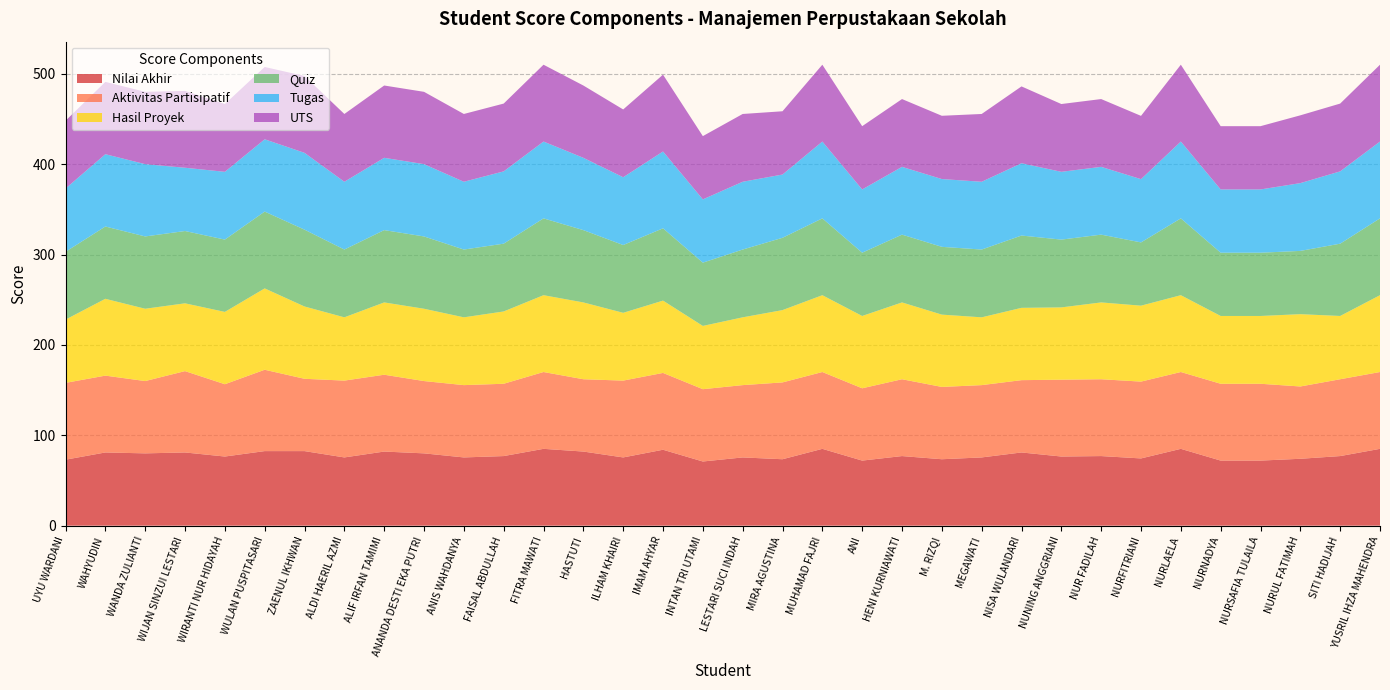

Reading left to right, list all the values displayed in this chart.

Nilai Akhir: UYU WARDANI=73.0	WAHYUDIN=81.0	WANDA ZULIANTI=80.0	WIJAN SINZUI LESTARI=81.0	WIRANTI NUR HIDAYAH=76.5	WULAN PUSPITASARI=82.5	ZAENUL IKHWAN=82.5	ALDI HAERIL AZMI=75.5	ALIF IRFAN TAMIMI=82.0	ANANDA DESTI EKA PUTRI=80.0	ANIS WAHDANYA=75.5	FAISAL ABDULLAH=77.0	FITRA MAWATI=85.0	HASTUTI=82.0	ILHAM KHAIRI=75.5	IMAM AHYAR=84.0	INTAN TRI UTAMI=71.0	LESTARI SUCI INDAH=75.5	MIRA AGUSTINA=73.5	MUHAMAD FAJRI=85.0	ANI=72.0	HENI KURNIAWATI=77.0	M. RIZQI=73.5	MEGAWATI=75.5	NISA WULANDARI=81.0	NUNING ANGGRIANI=76.5	NUR FADILAH=77.0	NURFITRIANI=74.4	NURLAELA=85.0	NURNADYA=72.0	NURSAFIA TULAILA=72.0	NURUL FATIMAH=74.0	SITI HADIJAH=77.0	YUSRIL IHZA MAHENDRA=85.0
Aktivitas Partisipatif: UYU WARDANI=85.0	WAHYUDIN=85.0	WANDA ZULIANTI=80.0	WIJAN SINZUI LESTARI=90.0	WIRANTI NUR HIDAYAH=80.0	WULAN PUSPITASARI=90.0	ZAENUL IKHWAN=80.0	ALDI HAERIL AZMI=85.0	ALIF IRFAN TAMIMI=85.0	ANANDA DESTI EKA PUTRI=80.0	ANIS WAHDANYA=80.0	FAISAL ABDULLAH=80.0	FITRA MAWATI=85.0	HASTUTI=80.0	ILHAM KHAIRI=85.0	IMAM AHYAR=85.0	INTAN TRI UTAMI=80.0	LESTARI SUCI INDAH=80.0	MIRA AGUSTINA=85.0	MUHAMAD FAJRI=85.0	ANI=80.0	HENI KURNIAWATI=85.0	M. RIZQI=80.0	MEGAWATI=80.0	NISA WULANDARI=80.0	NUNING ANGGRIANI=85.0	NUR FADILAH=85.0	NURFITRIANI=85.0	NURLAELA=85.0	NURNADYA=85.0	NURSAFIA TULAILA=85.0	NURUL FATIMAH=80.0	SITI HADIJAH=85.0	YUSRIL IHZA MAHENDRA=85.0
Hasil Proyek: UYU WARDANI=70.0	WAHYUDIN=85.0	WANDA ZULIANTI=80.0	WIJAN SINZUI LESTARI=75.0	WIRANTI NUR HIDAYAH=80.0	WULAN PUSPITASARI=90.0	ZAENUL IKHWAN=80.0	ALDI HAERIL AZMI=70.0	ALIF IRFAN TAMIMI=80.0	ANANDA DESTI EKA PUTRI=80.0	ANIS WAHDANYA=75.0	FAISAL ABDULLAH=80.0	FITRA MAWATI=85.0	HASTUTI=85.0	ILHAM KHAIRI=75.0	IMAM AHYAR=80.0	INTAN TRI UTAMI=70.0	LESTARI SUCI INDAH=75.0	MIRA AGUSTINA=80.0	MUHAMAD FAJRI=85.0	ANI=80.0	HENI KURNIAWATI=85.0	M. RIZQI=80.0	MEGAWATI=75.0	NISA WULANDARI=80.0	NUNING ANGGRIANI=80.0	NUR FADILAH=85.0	NURFITRIANI=84.0	NURLAELA=85.0	NURNADYA=75.0	NURSAFIA TULAILA=75.0	NURUL FATIMAH=80.0	SITI HADIJAH=70.0	YUSRIL IHZA MAHENDRA=85.0
Quiz: UYU WARDANI=75.0	WAHYUDIN=80.0	WANDA ZULIANTI=80.0	WIJAN SINZUI LESTARI=80.0	WIRANTI NUR HIDAYAH=80.0	WULAN PUSPITASARI=85.0	ZAENUL IKHWAN=85.0	ALDI HAERIL AZMI=75.0	ALIF IRFAN TAMIMI=80.0	ANANDA DESTI EKA PUTRI=80.0	ANIS WAHDANYA=75.0	FAISAL ABDULLAH=75.0	FITRA MAWATI=85.0	HASTUTI=80.0	ILHAM KHAIRI=75.0	IMAM AHYAR=80.0	INTAN TRI UTAMI=70.0	LESTARI SUCI INDAH=75.0	MIRA AGUSTINA=80.0	MUHAMAD FAJRI=85.0	ANI=70.0	HENI KURNIAWATI=75.0	M. RIZQI=75.0	MEGAWATI=75.0	NISA WULANDARI=80.0	NUNING ANGGRIANI=75.0	NUR FADILAH=75.0	NURFITRIANI=70.0	NURLAELA=85.0	NURNADYA=70.0	NURSAFIA TULAILA=70.0	NURUL FATIMAH=70.0	SITI HADIJAH=80.0	YUSRIL IHZA MAHENDRA=85.0
Tugas: UYU WARDANI=70.0	WAHYUDIN=80.0	WANDA ZULIANTI=80.0	WIJAN SINZUI LESTARI=70.0	WIRANTI NUR HIDAYAH=75.0	WULAN PUSPITASARI=80.0	ZAENUL IKHWAN=85.0	ALDI HAERIL AZMI=75.0	ALIF IRFAN TAMIMI=80.0	ANANDA DESTI EKA PUTRI=80.0	ANIS WAHDANYA=75.0	FAISAL ABDULLAH=80.0	FITRA MAWATI=85.0	HASTUTI=80.0	ILHAM KHAIRI=75.0	IMAM AHYAR=85.0	INTAN TRI UTAMI=70.0	LESTARI SUCI INDAH=75.0	MIRA AGUSTINA=70.0	MUHAMAD FAJRI=85.0	ANI=70.0	HENI KURNIAWATI=75.0	M. RIZQI=75.0	MEGAWATI=75.0	NISA WULANDARI=80.0	NUNING ANGGRIANI=75.0	NUR FADILAH=75.0	NURFITRIANI=70.0	NURLAELA=85.0	NURNADYA=70.0	NURSAFIA TULAILA=70.0	NURUL FATIMAH=75.0	SITI HADIJAH=80.0	YUSRIL IHZA MAHENDRA=85.0
UTS: UYU WARDANI=75.0	WAHYUDIN=80.0	WANDA ZULIANTI=80.0	WIJAN SINZUI LESTARI=85.0	WIRANTI NUR HIDAYAH=75.0	WULAN PUSPITASARI=80.0	ZAENUL IKHWAN=85.0	ALDI HAERIL AZMI=75.0	ALIF IRFAN TAMIMI=80.0	ANANDA DESTI EKA PUTRI=80.0	ANIS WAHDANYA=75.0	FAISAL ABDULLAH=75.0	FITRA MAWATI=85.0	HASTUTI=80.0	ILHAM KHAIRI=75.0	IMAM AHYAR=85.0	INTAN TRI UTAMI=70.0	LESTARI SUCI INDAH=75.0	MIRA AGUSTINA=70.0	MUHAMAD FAJRI=85.0	ANI=70.0	HENI KURNIAWATI=75.0	M. RIZQI=70.0	MEGAWATI=75.0	NISA WULANDARI=85.0	NUNING ANGGRIANI=75.0	NUR FADILAH=75.0	NURFITRIANI=70.0	NURLAELA=85.0	NURNADYA=70.0	NURSAFIA TULAILA=70.0	NURUL FATIMAH=75.0	SITI HADIJAH=75.0	YUSRIL IHZA MAHENDRA=85.0